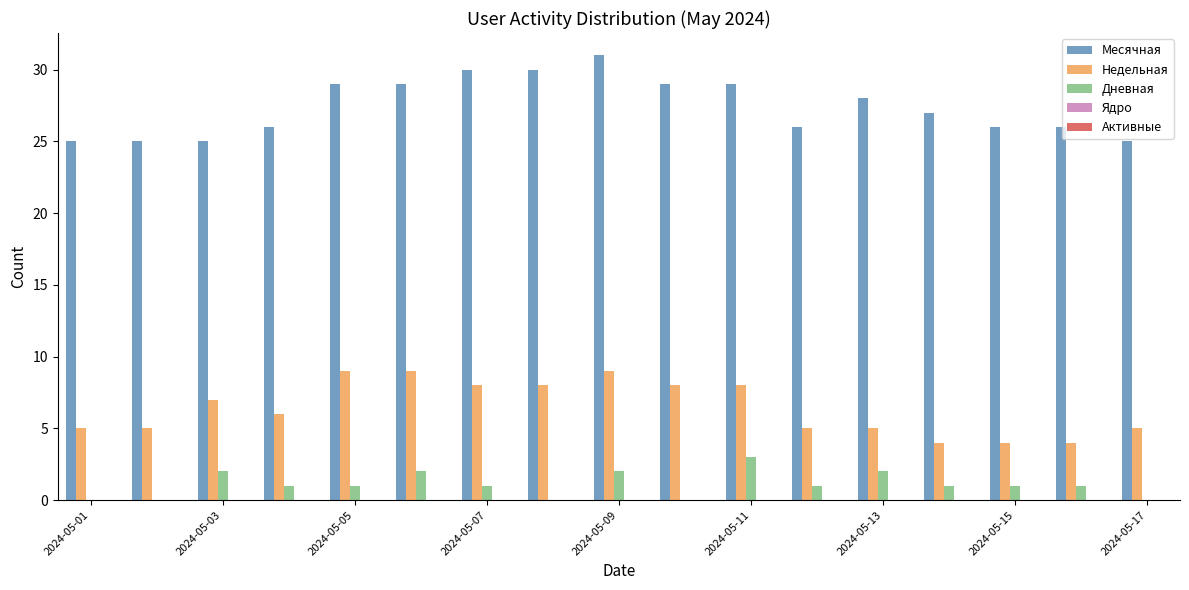

What is the highest value of the Недельная series?

9